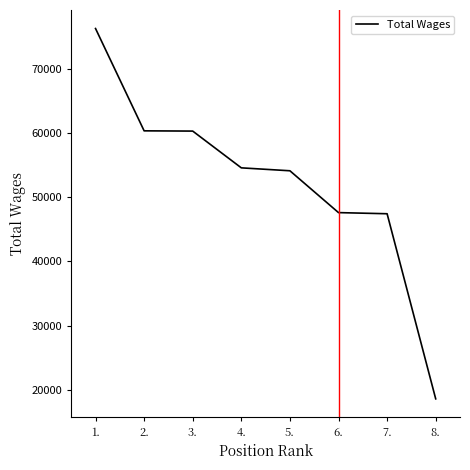

How many values are below 54556?

4